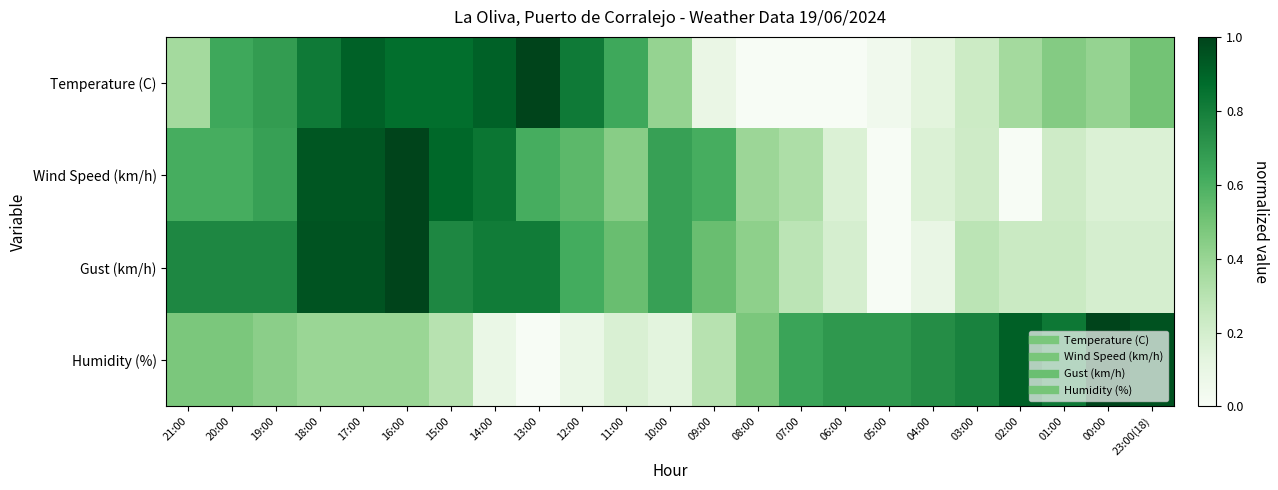

Which series has the largest total across all categories?

Gust (km/h)